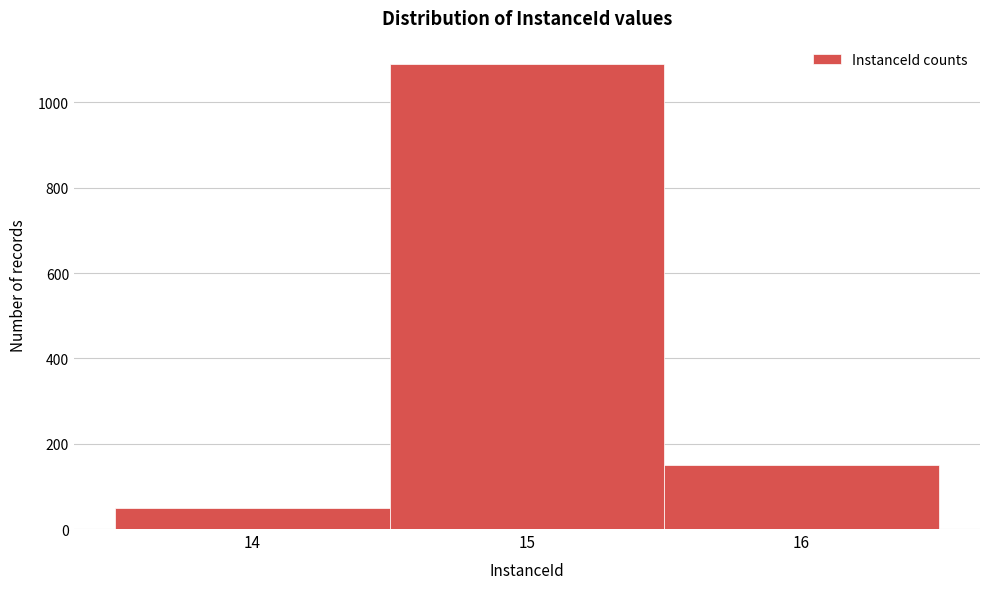

Which range on the x-axis has the tallest bar?

14.5 to 15.5